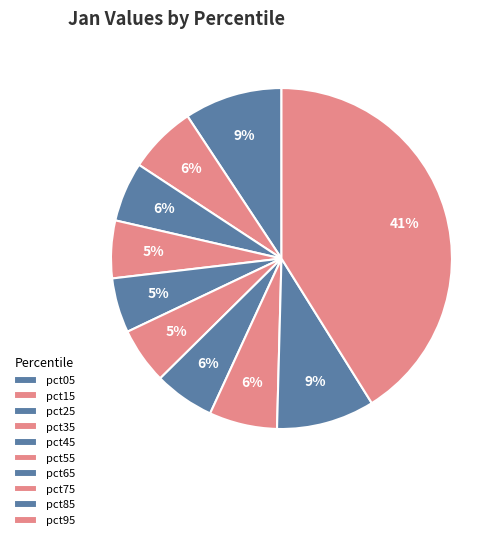

The pct05 slice represents 1% of the pie. True or false?

False